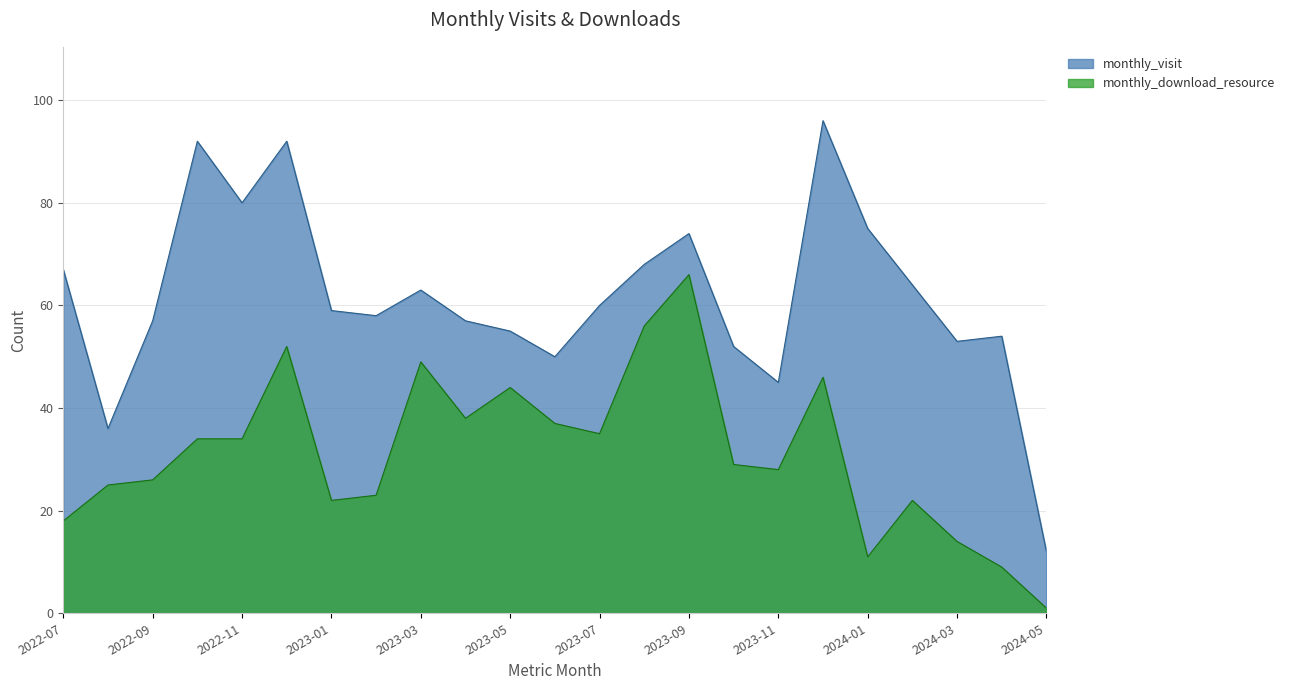

What is the minimum value for monthly_visit?

12